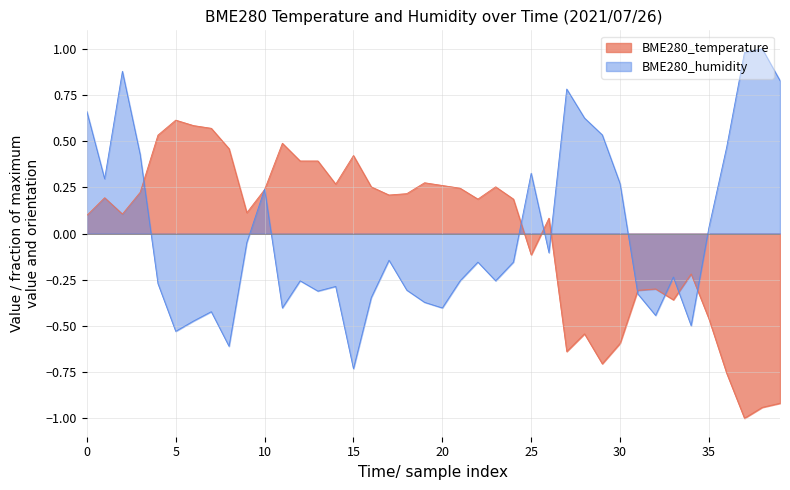

True or false: BME280_humidity has a value of 0.8 at 2021/07/26 01:37:30.

True